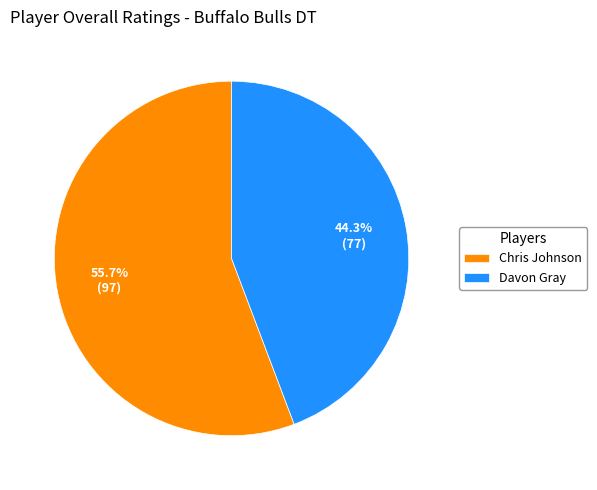

Do Chris Johnson and Davon Gray together represent more than half of the pie?

Yes